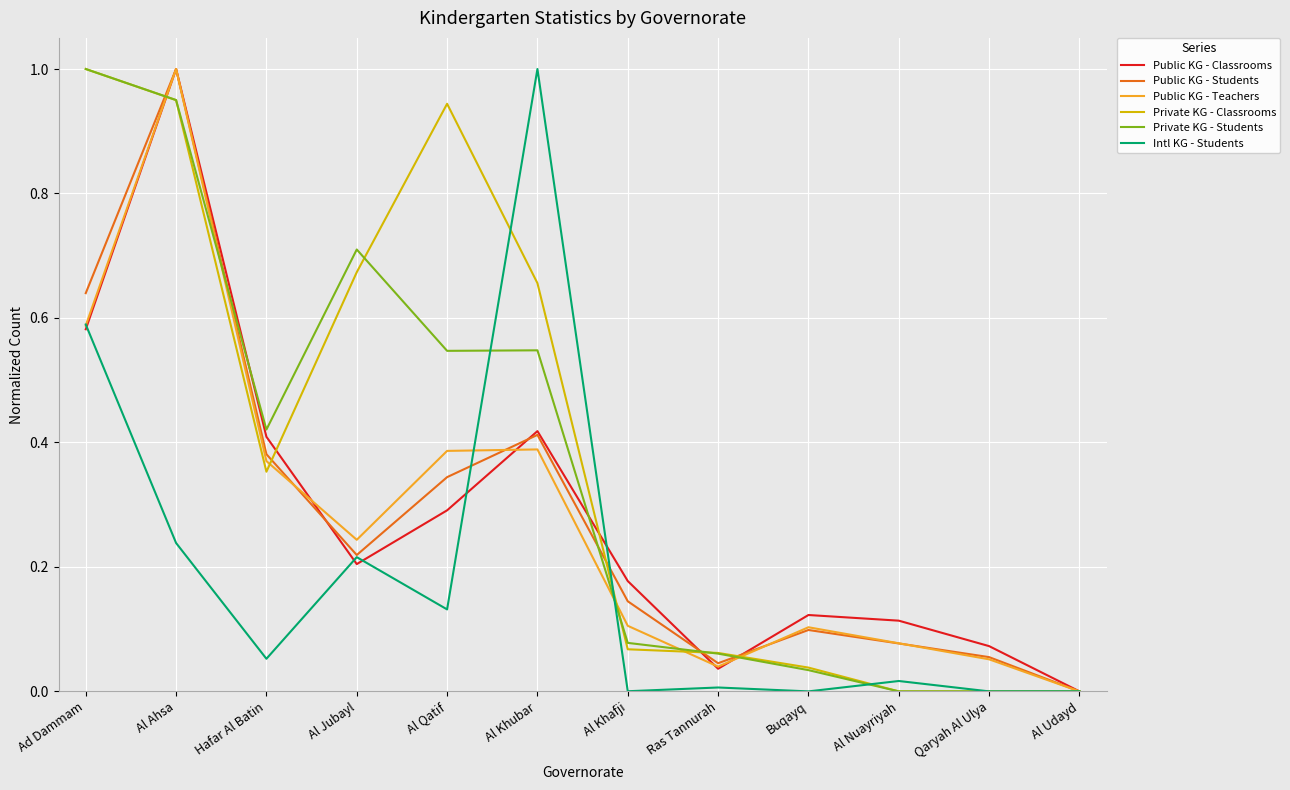

What are all the series names shown in the legend?

Public KG - Classrooms, Public KG - Students, Public KG - Teachers, Private KG - Classrooms, Private KG - Students, Intl KG - Students